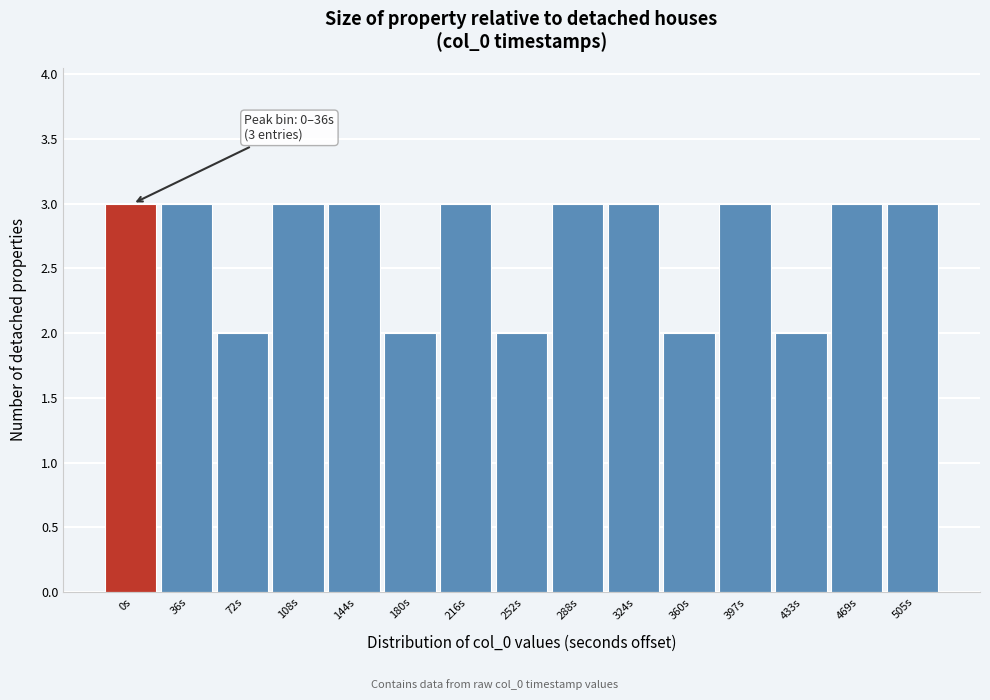

Reading left to right, what are all the values shown in this chart?

0s=3	36s=3	72s=2	108s=3	144s=3	180s=2	216s=3	252s=2	288s=3	324s=3	360s=2	397s=3	433s=2	469s=3	505s=3